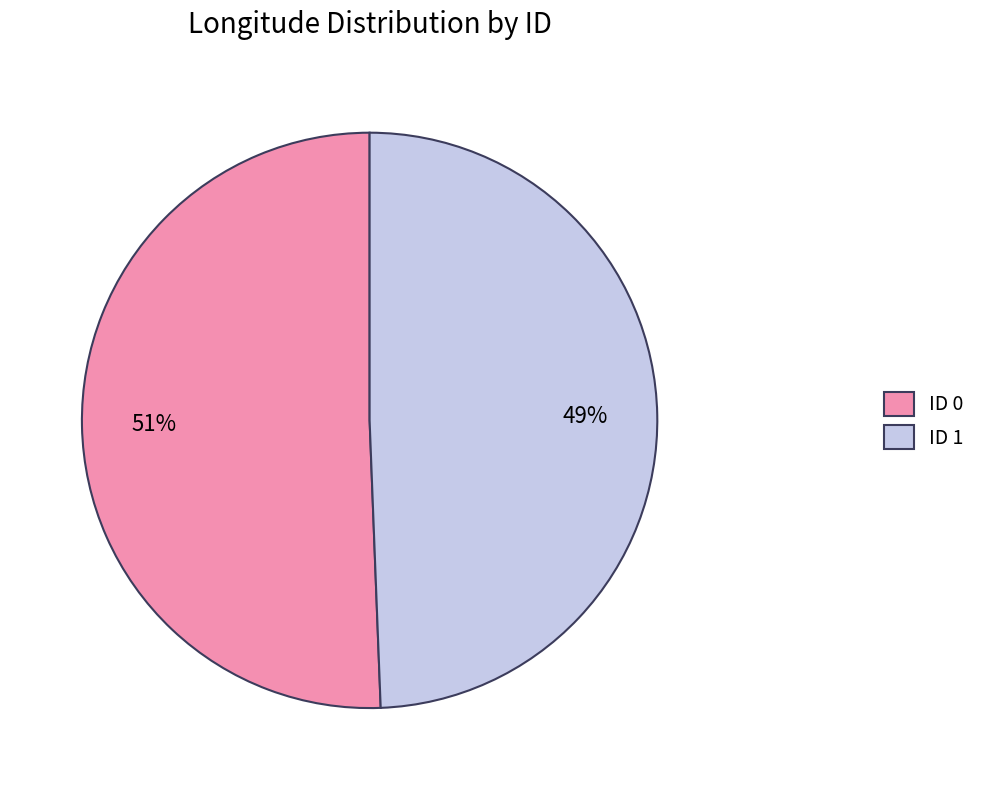

To the nearest percent, what is the average slice percentage?

50%